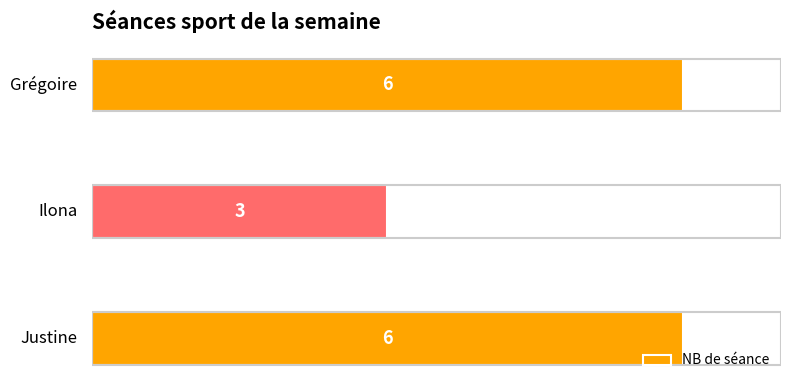

What is the minimum value shown in the chart?

3